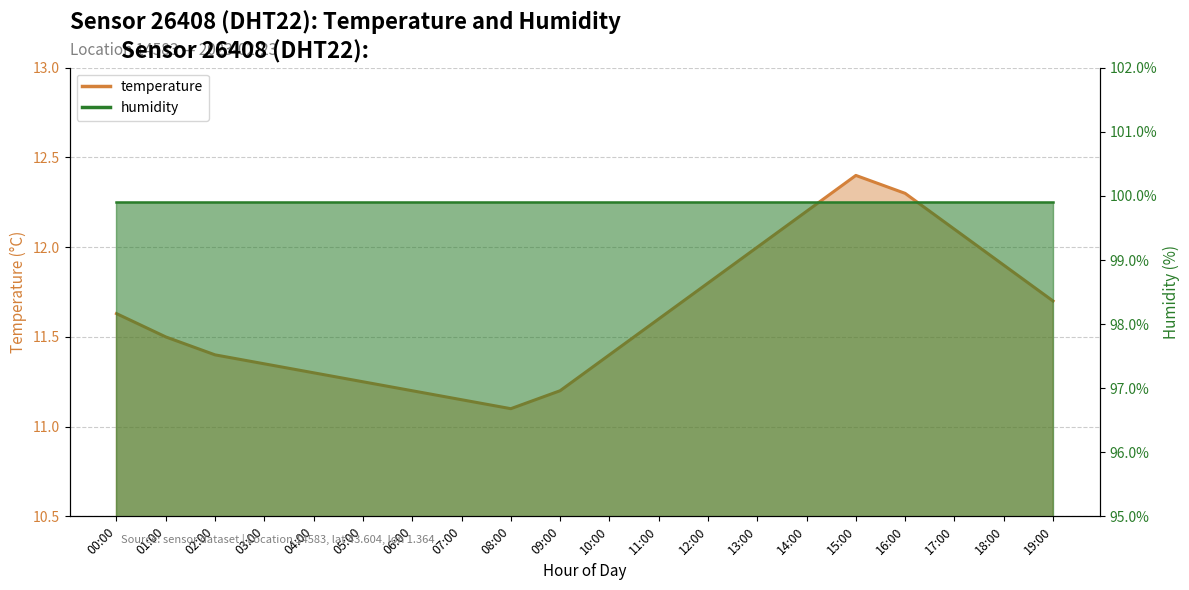

Read the value at 14:00.

12.2